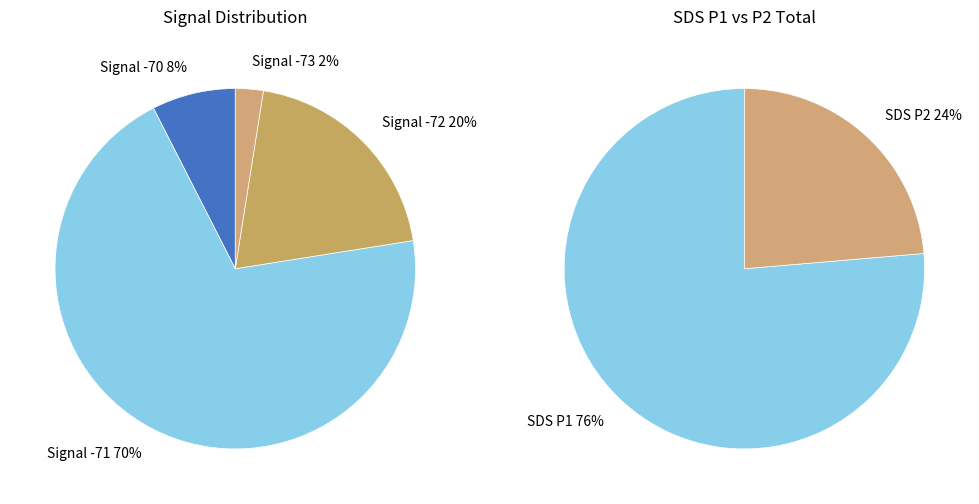

Does 22 account for over 50% of the chart?

No